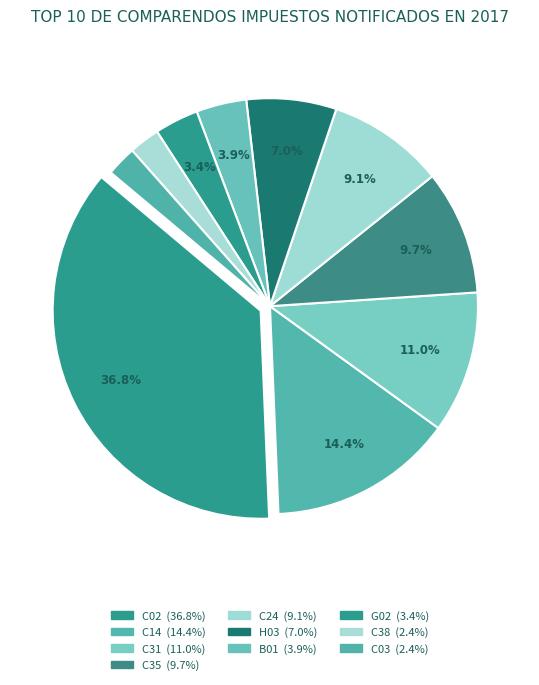

What is the largest slice in the pie chart?

C02